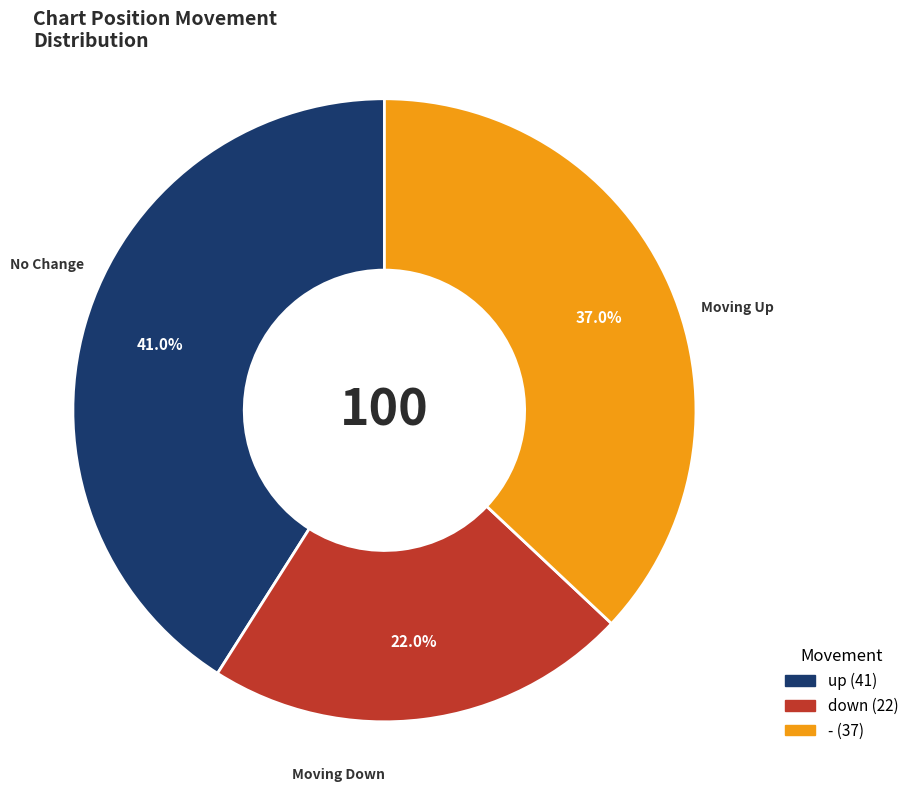

To the nearest percent, what is the difference between the largest and smallest slice percentages?

19%